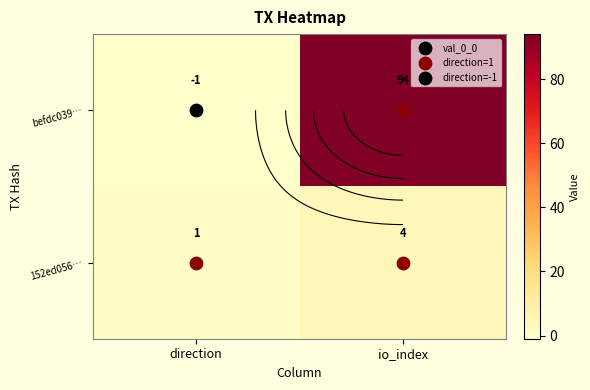

The value of befdc039… at io_index is 94. True or false?

True